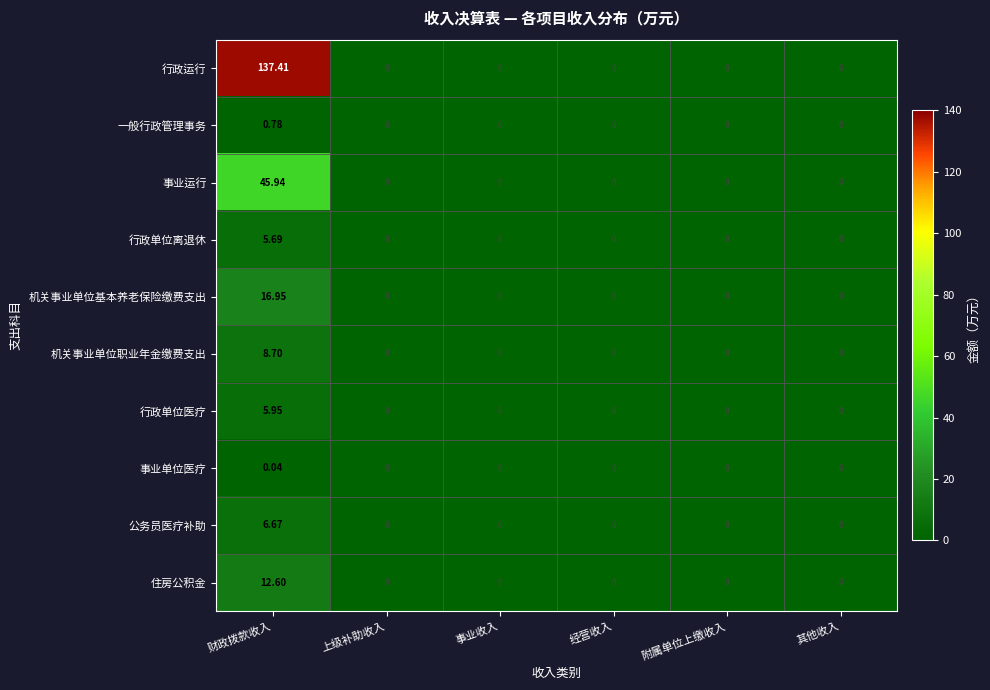

Which series has the widest spread of values?

行政运行